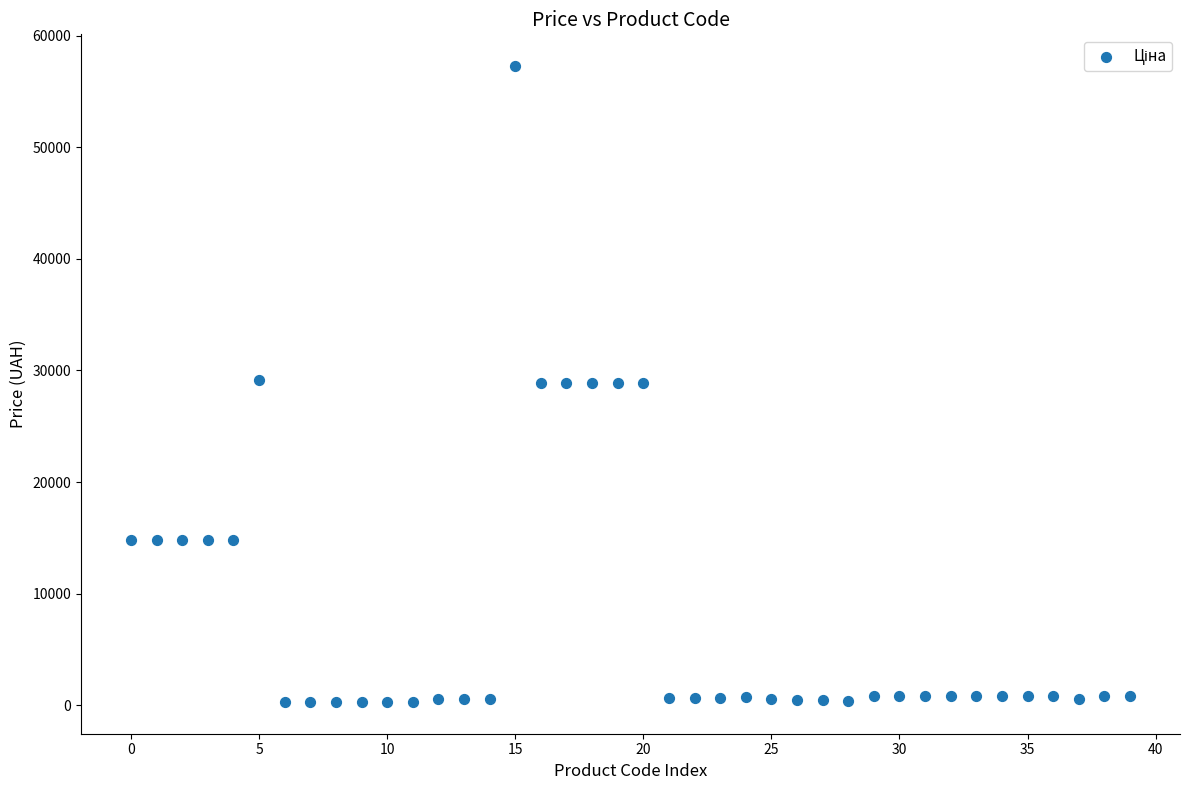

What is the range of Y values (max minus min)?

56953.9